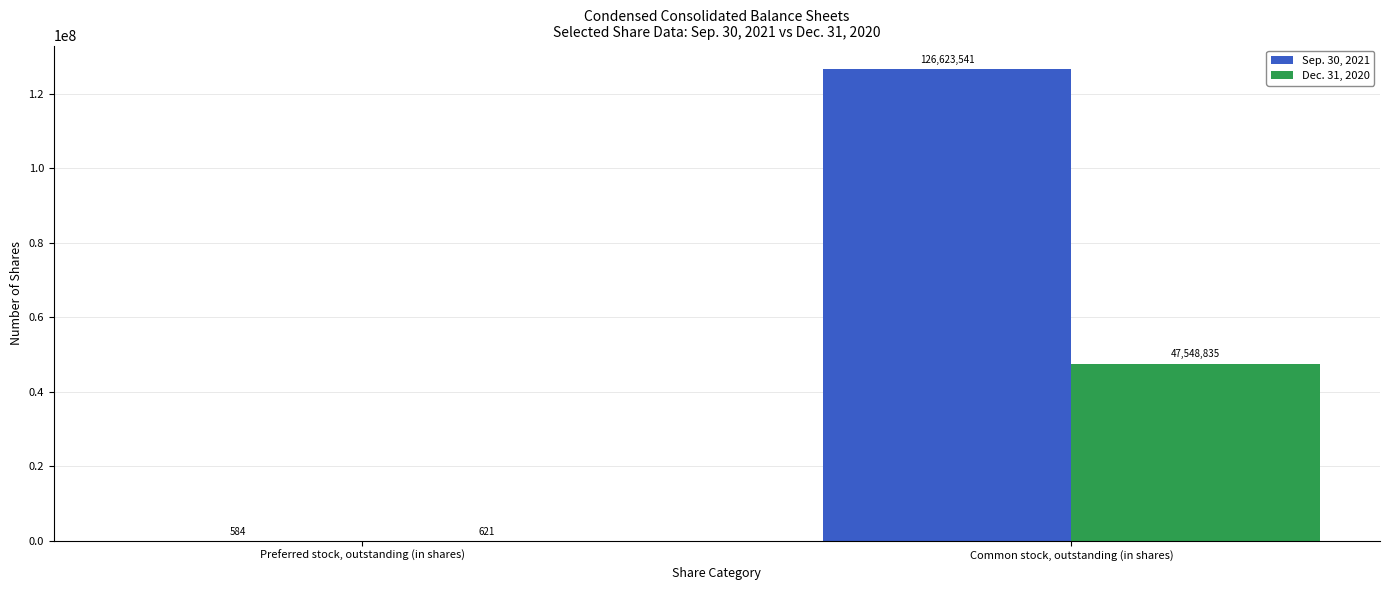

At which label does Sep. 30, 2021 reach its peak?

Common stock, outstanding (in shares)